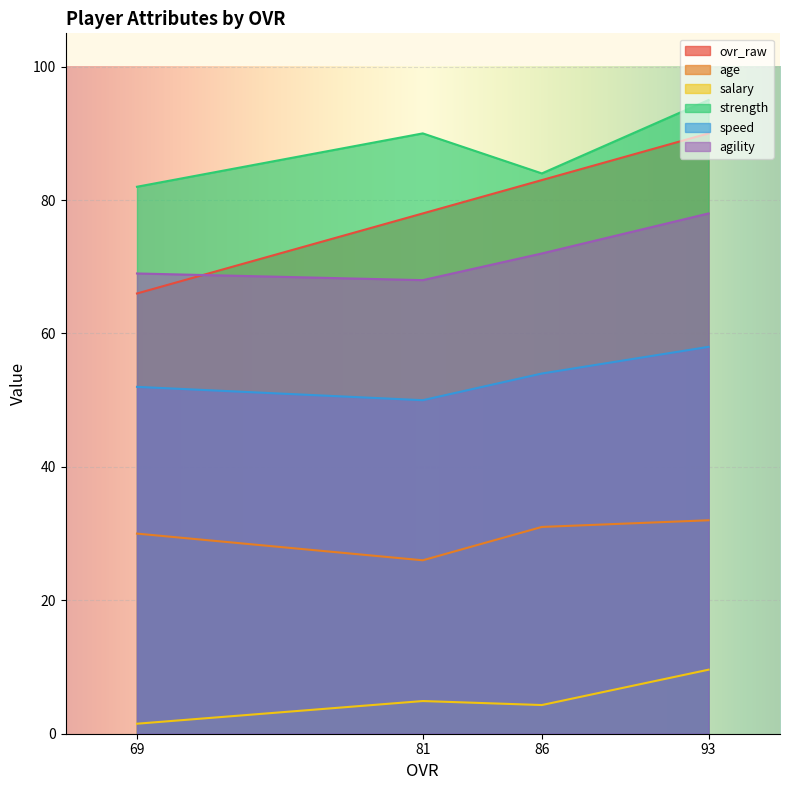

Where is age nearest to the value 29?

69